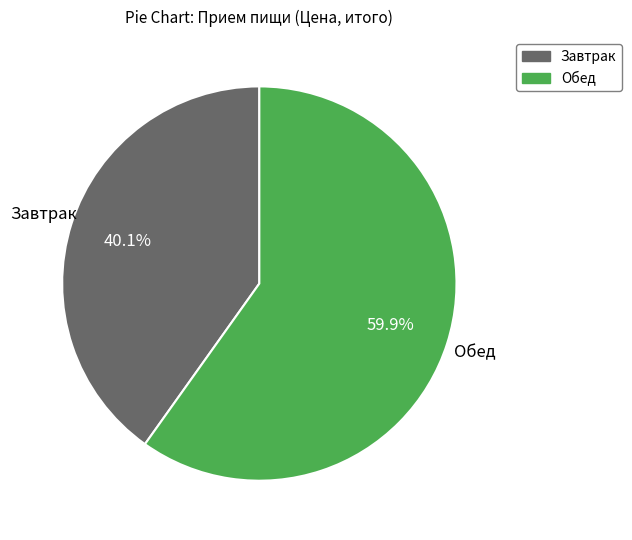

Is it true that Завтрак is 40% of the pie?

True